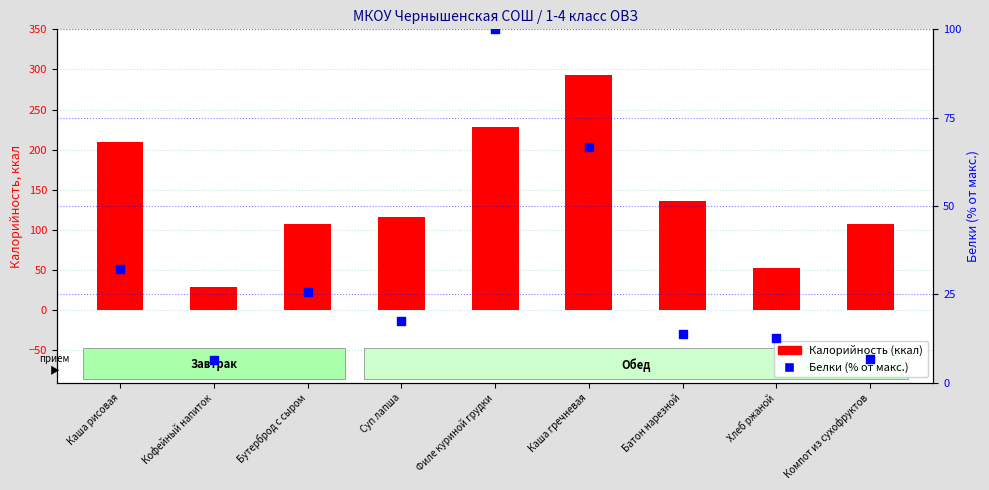

Which series reaches the minimum Y coordinate?

Белки (% от макс.)